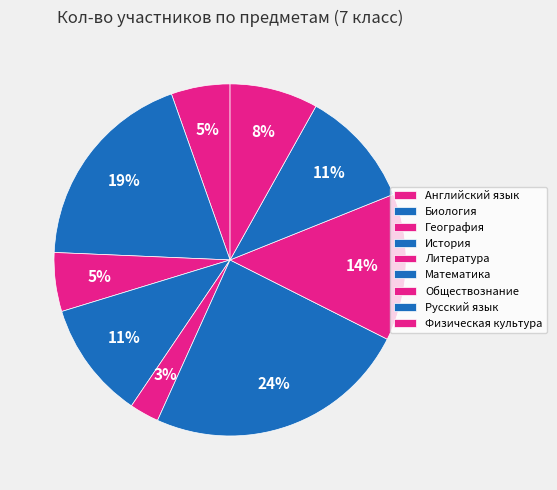

How many segments does this pie chart have?

9